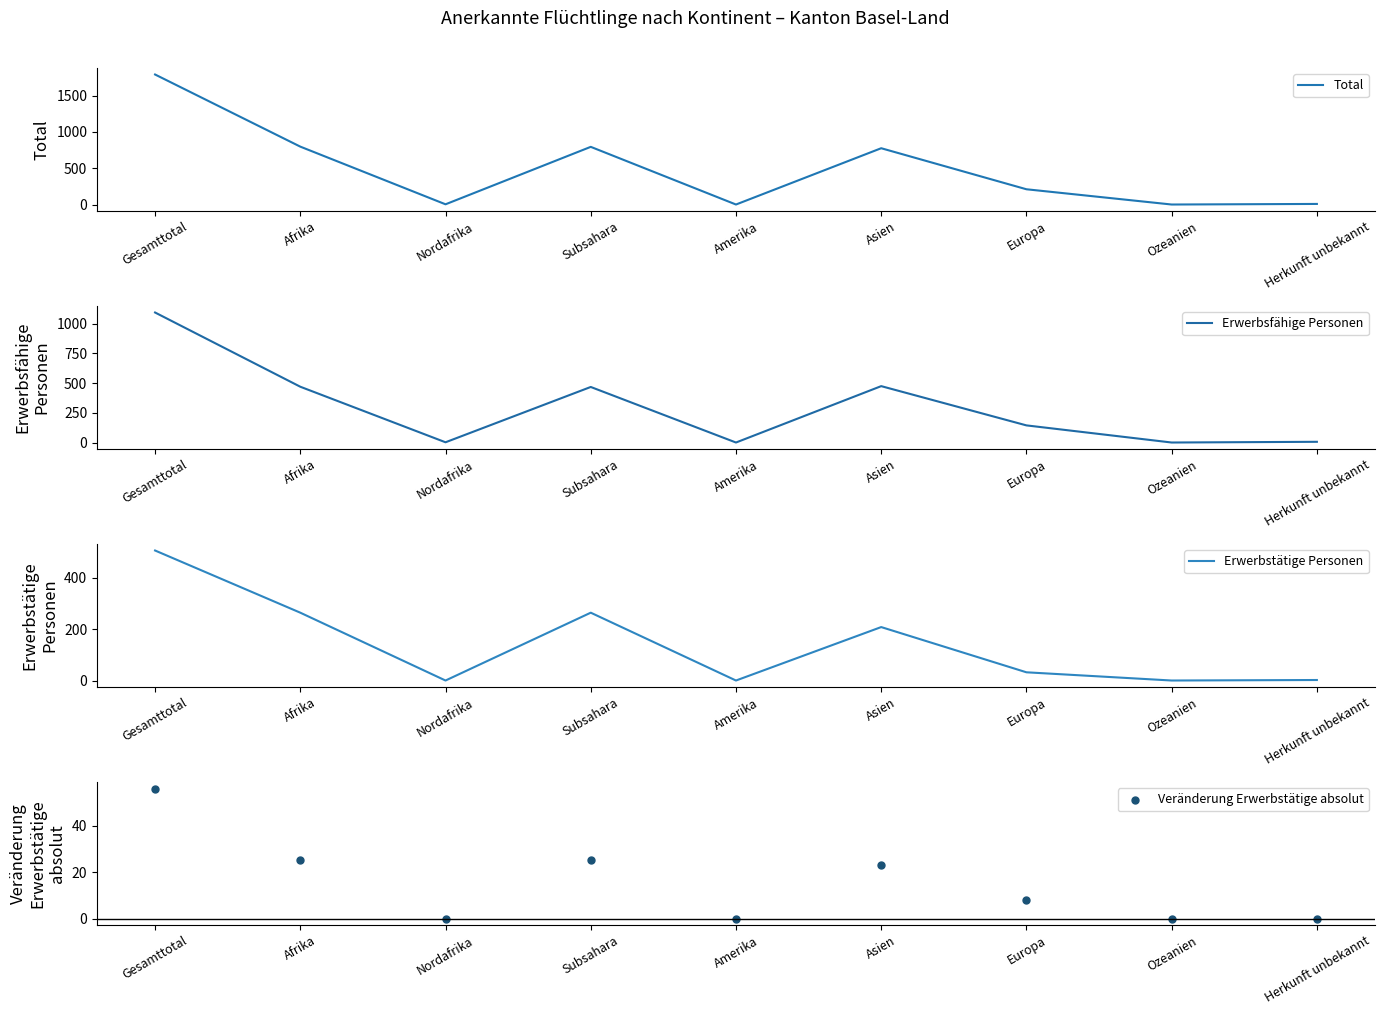

Which series reaches the minimum Y coordinate?

Total